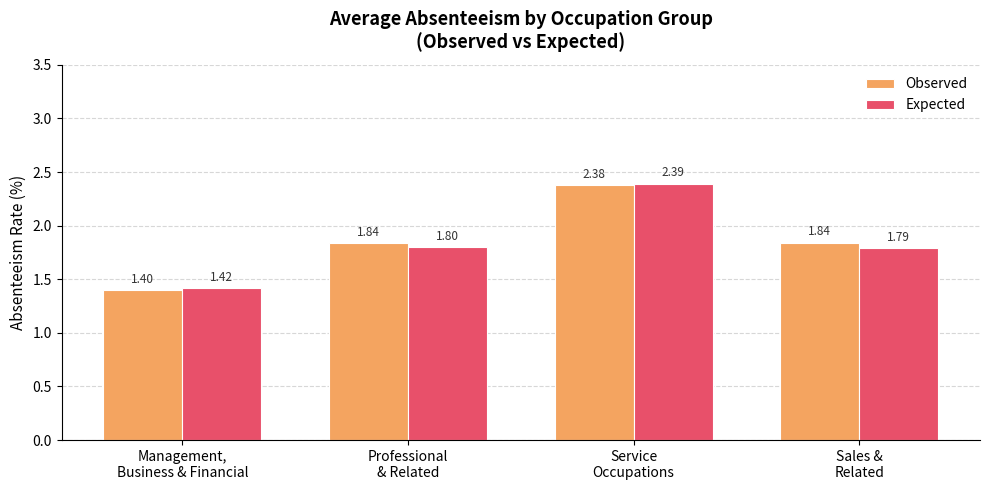

What is the lowest value of the Observed series?

1.4